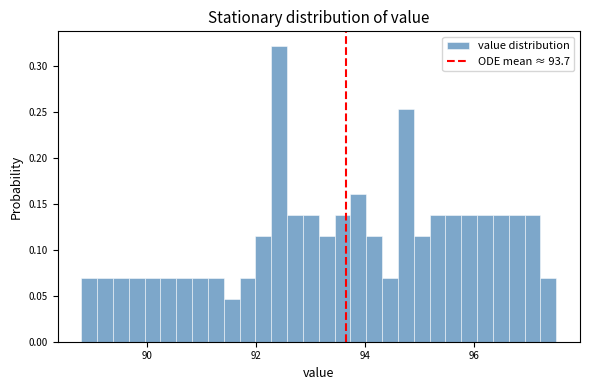

Around what value on the x-axis is the tallest bar? Give the approximate position of its centre, as read against the axis.

92.4